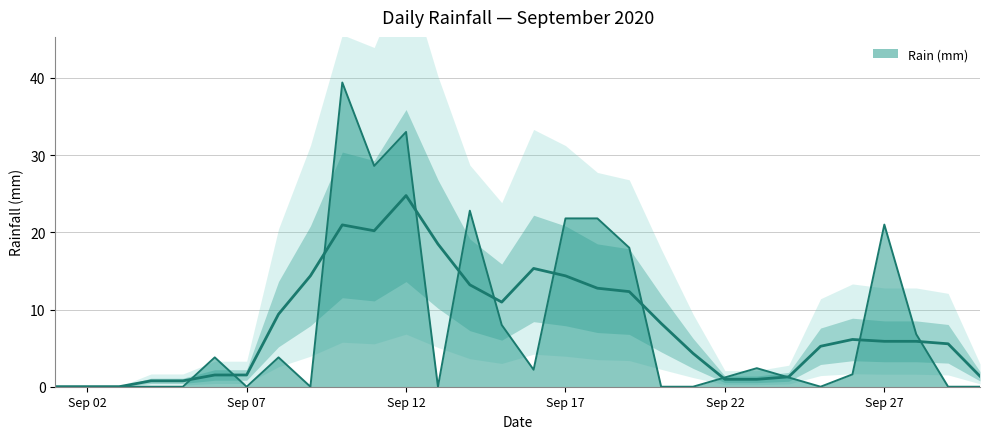

Read the value at Sep 17.

21.8